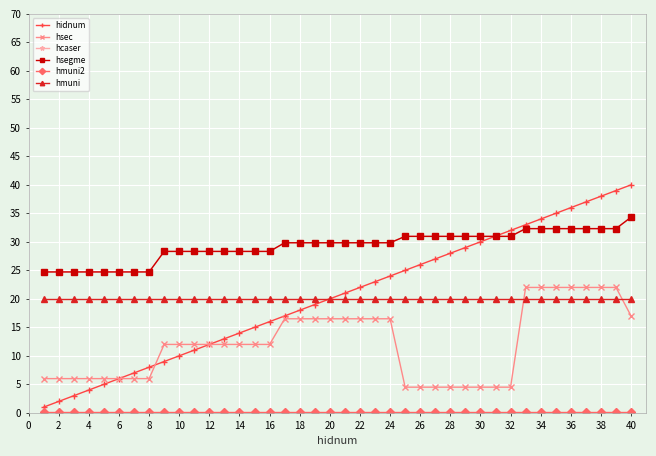

Does the chart have visible grid lines?

Yes